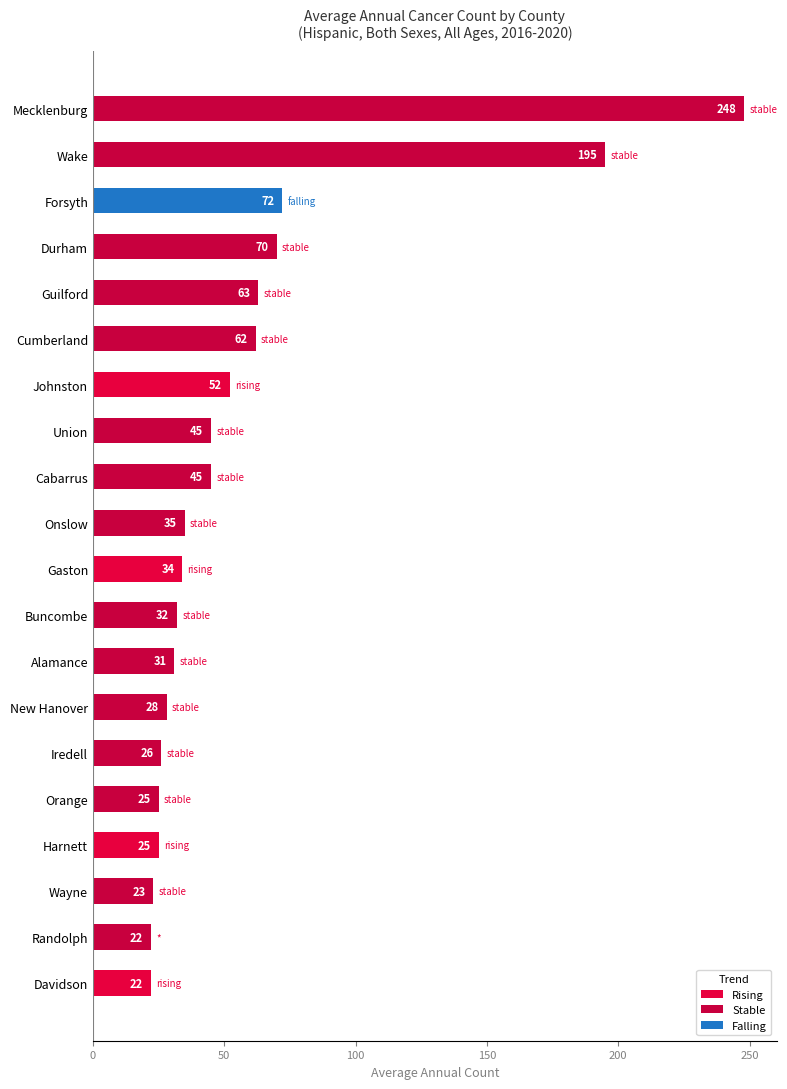

Is it true that the value at Onslow is 22?

False